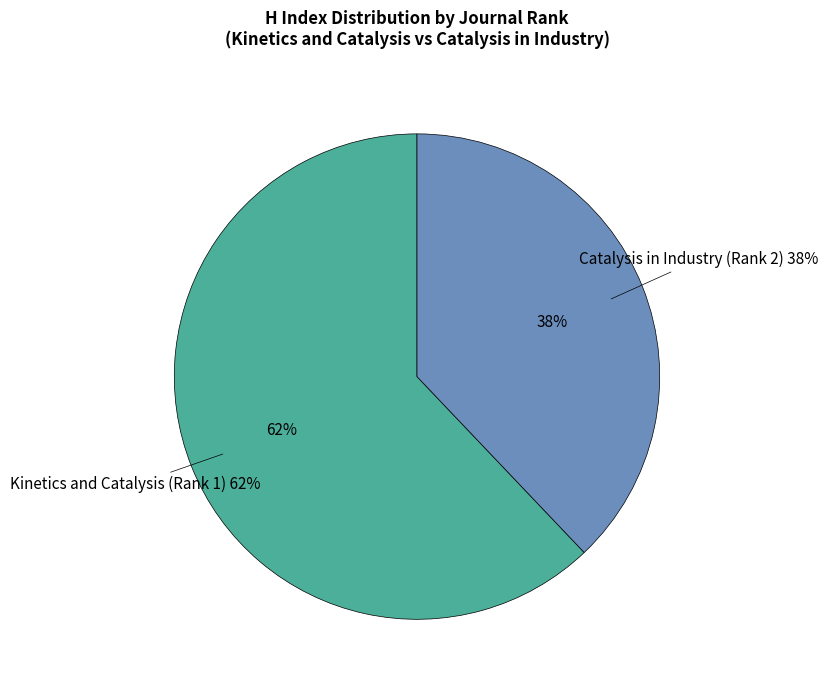

What percentage is the Catalysis in Industry (Rank 2) slice, to the nearest percent?

38%